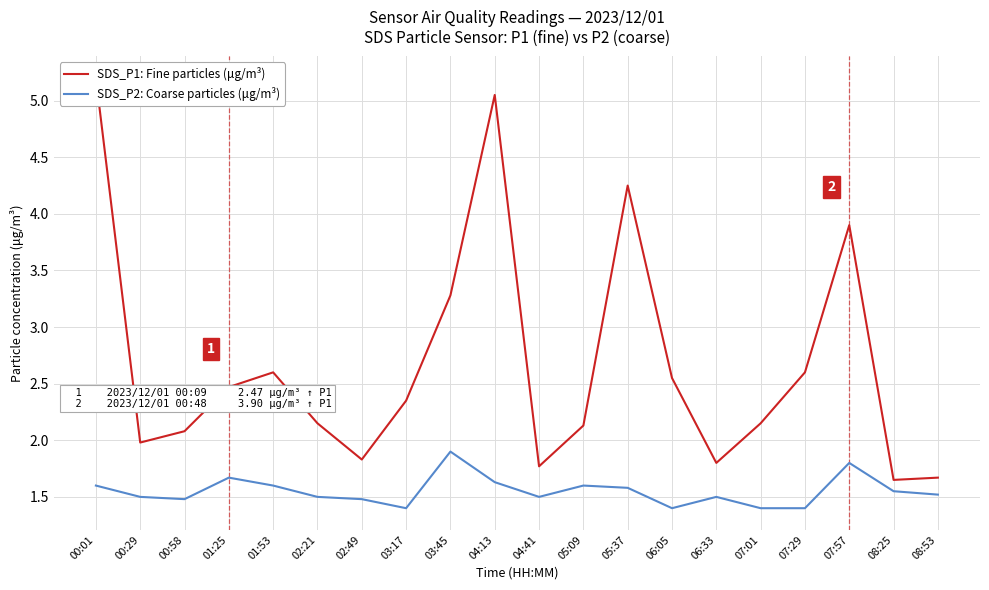

What is the sum of the SDS_P1: Fine particles (μg/m³) values at 07:57 and 02:21?

6.0